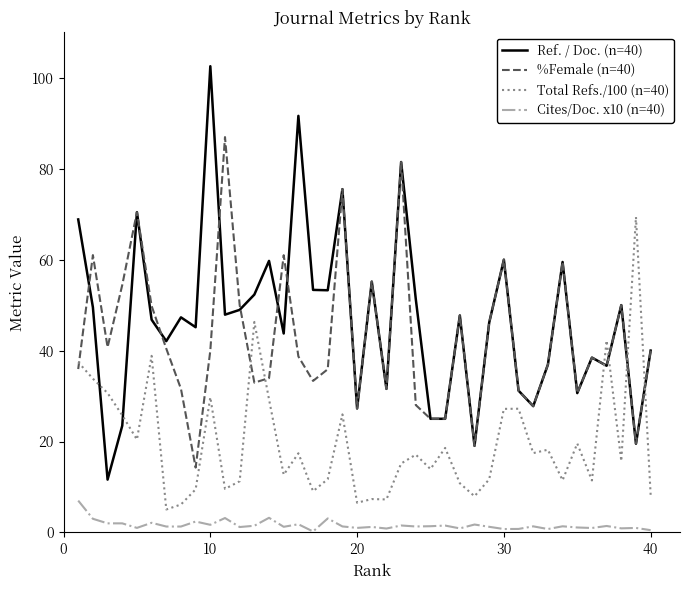

What is the minimum value for Ref. / Doc. (n=40)?

11.6